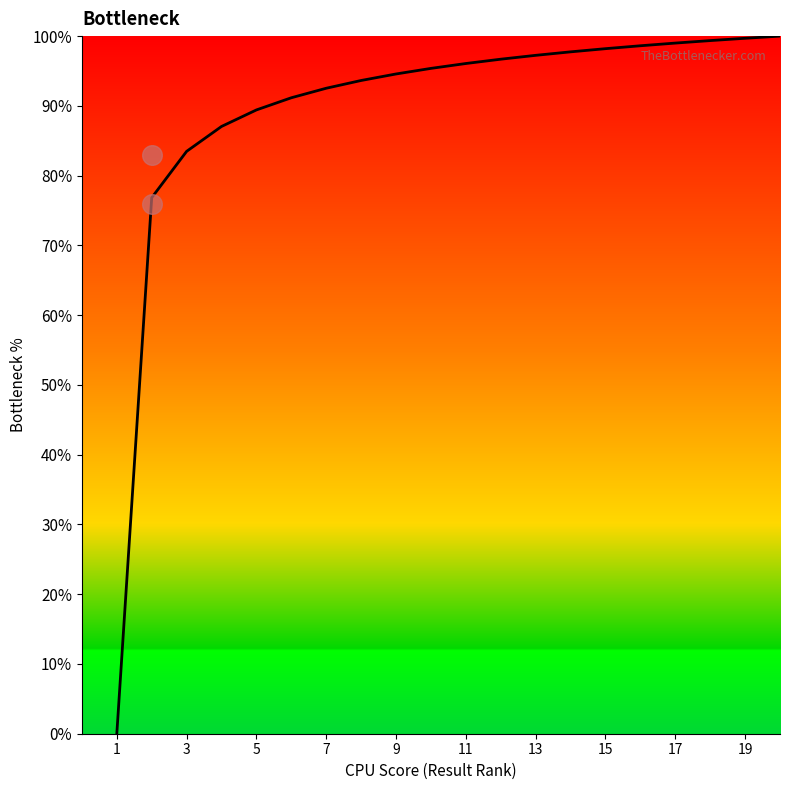

What is the ratio of the value at 14 to the value at 15?

1.0